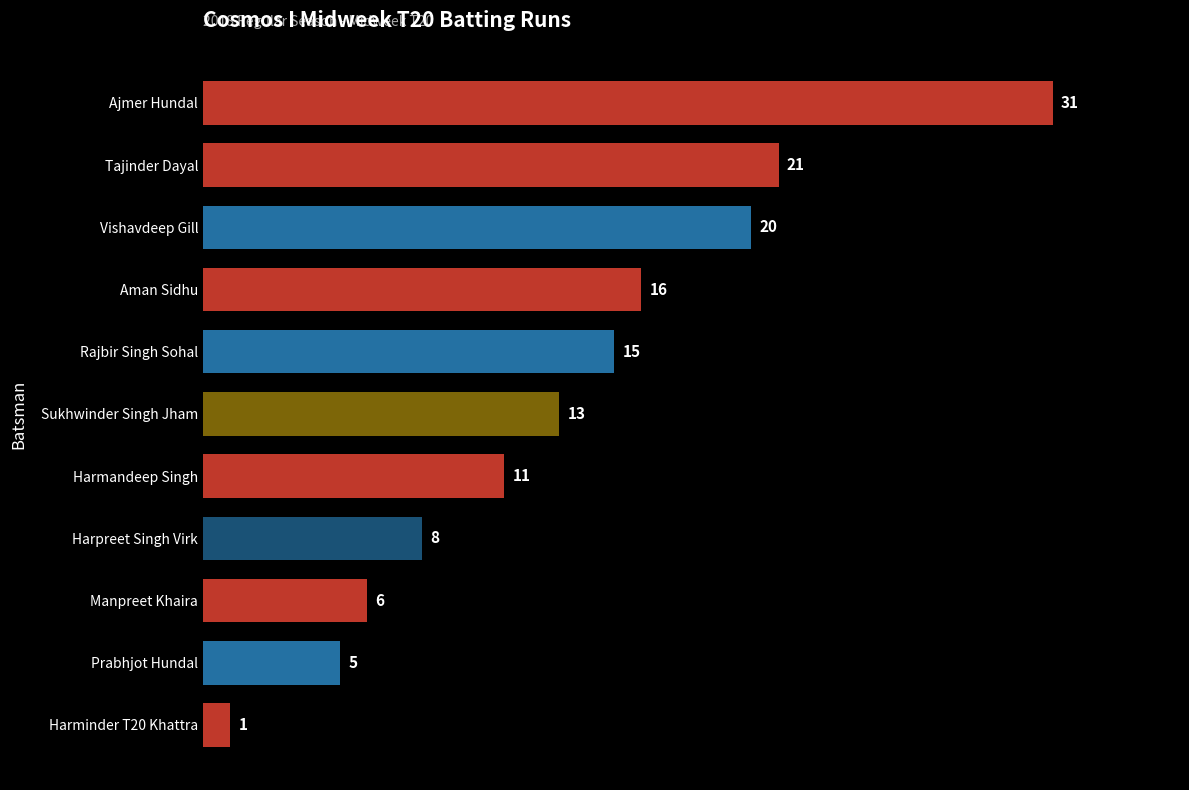

What is the label of the 7th bar from the top?

Harmandeep Singh